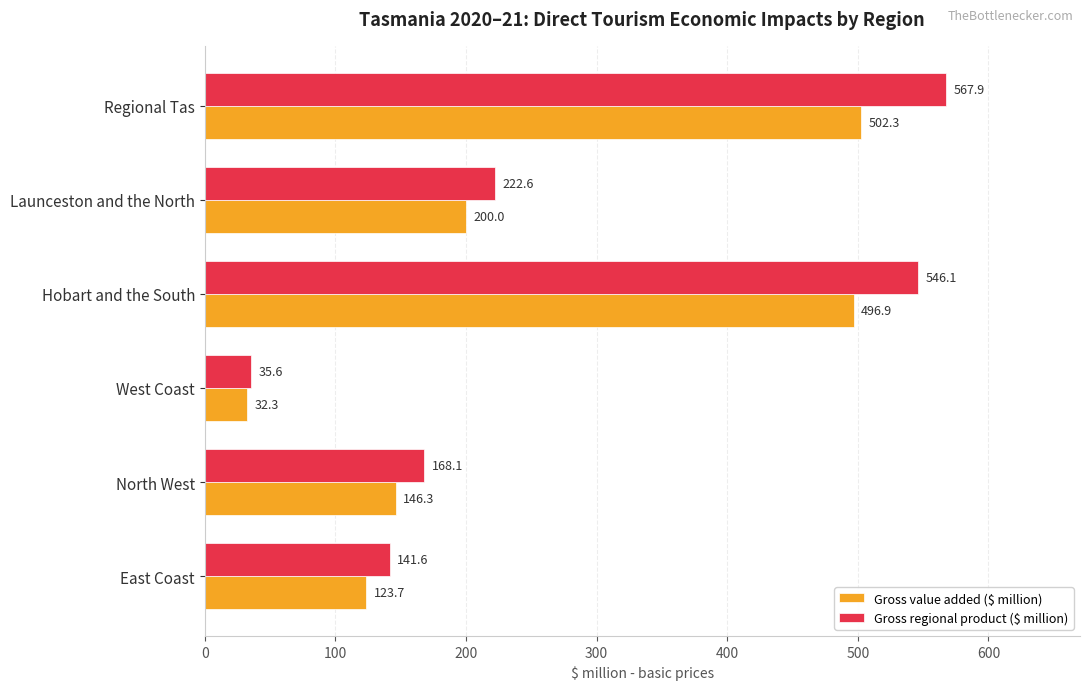

What is the approximate value of Gross value added ($ million) at Regional Tas?

502.3